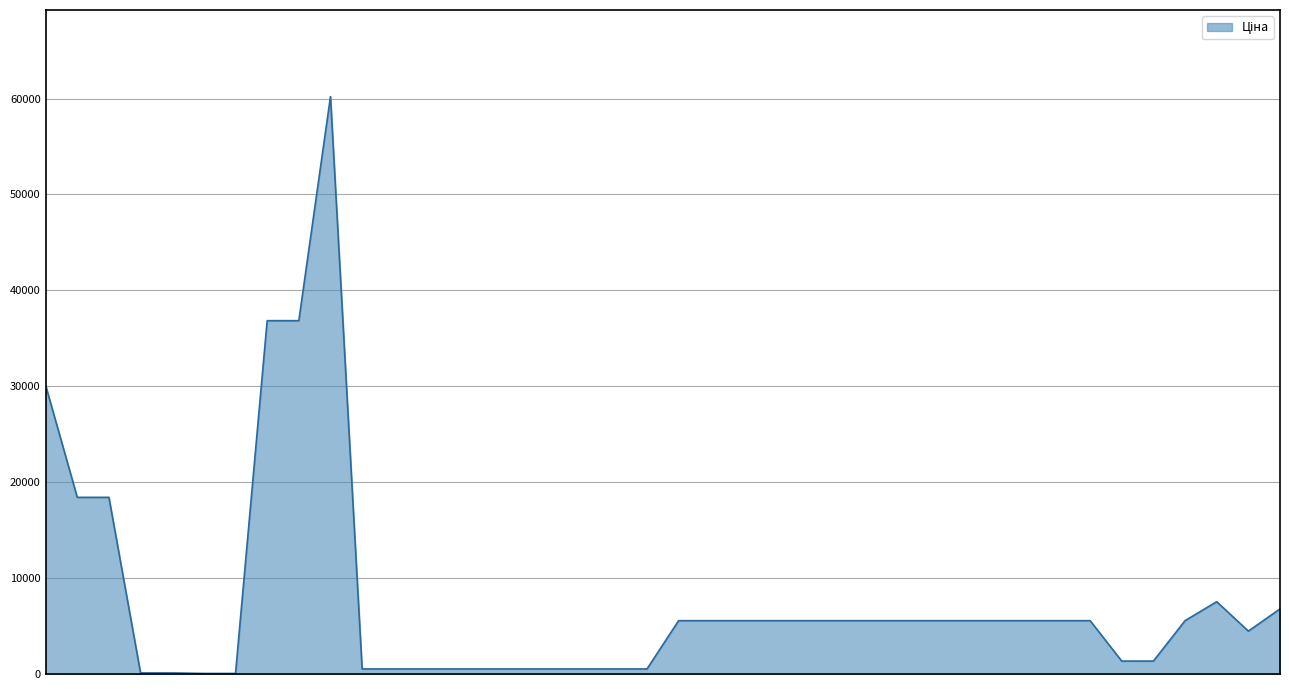

What is the maximum value shown in the chart?

60205.6